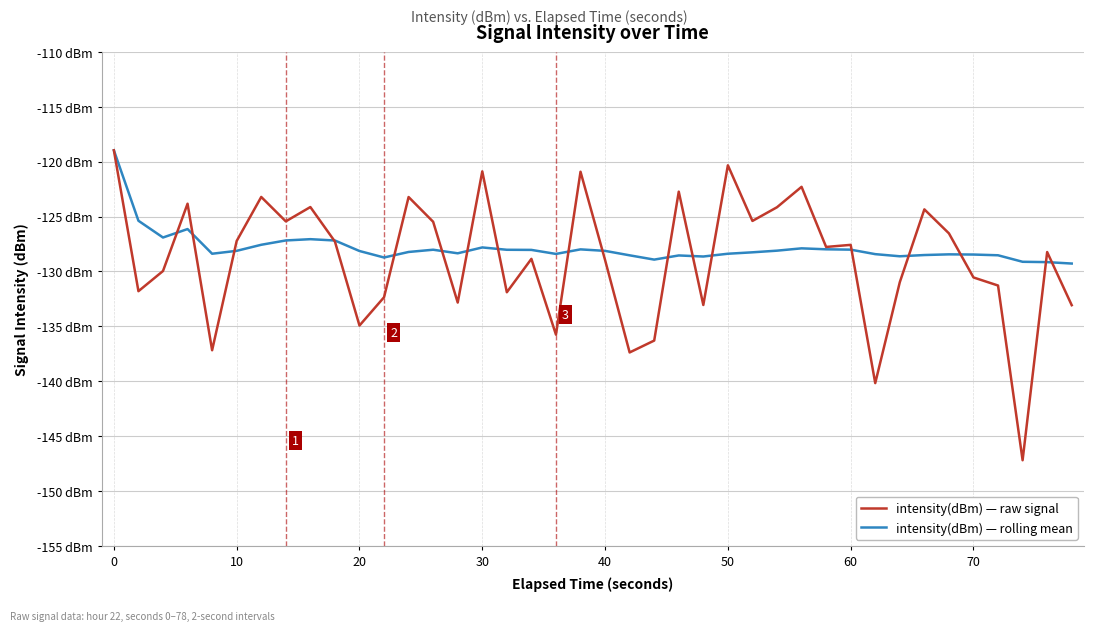

What are all the series names shown in the legend?

intensity(dBm) — raw signal, intensity(dBm) — rolling mean